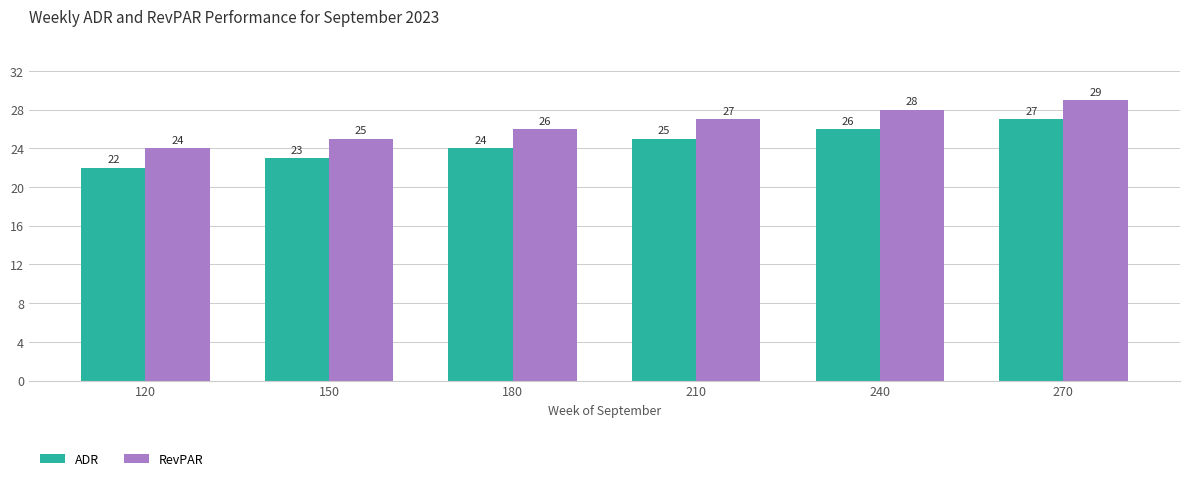

Rank the series by their average value, from lowest to highest.

ADR, RevPAR